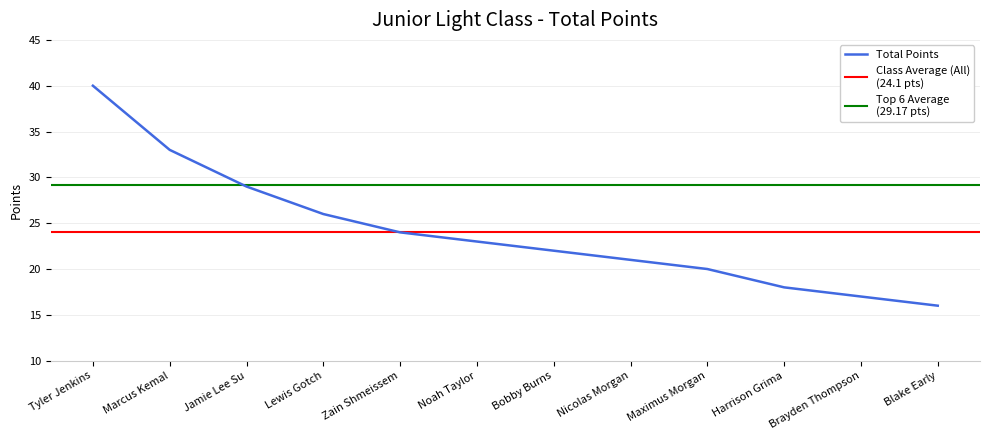

True or false: Total Points has a value of 26 at Lewis Gotch.

True